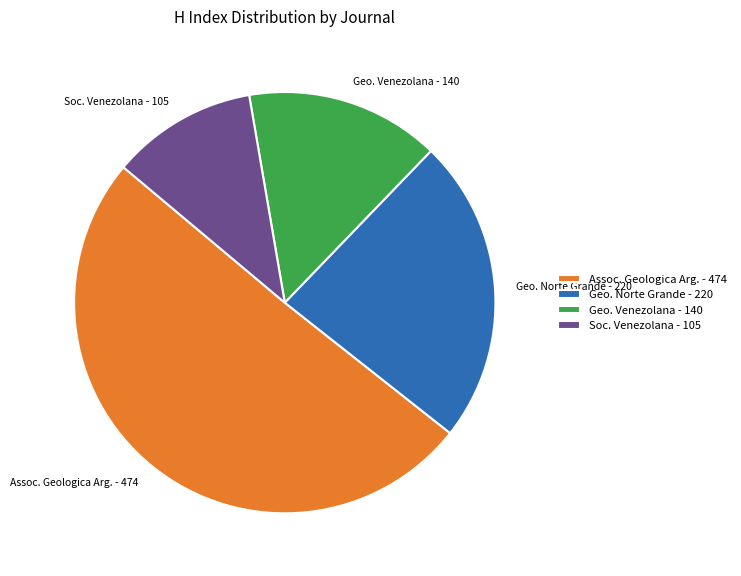

Is there a majority slice in this chart?

Yes